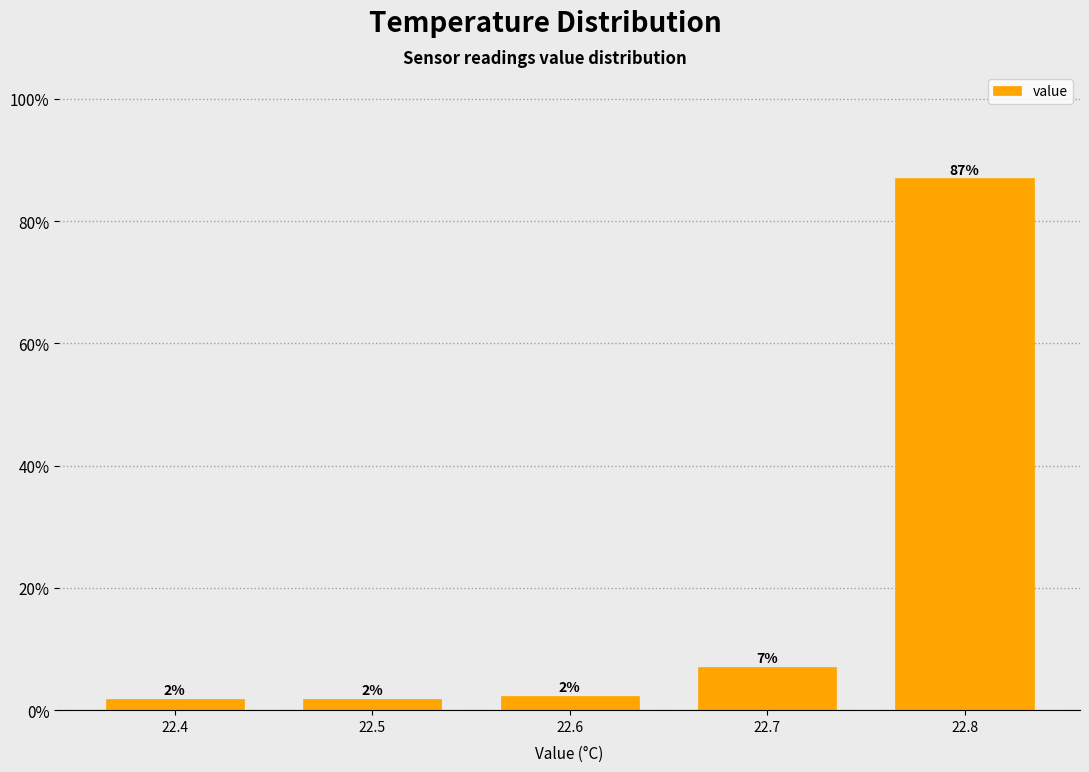

Does the chart contain any negative values?

No